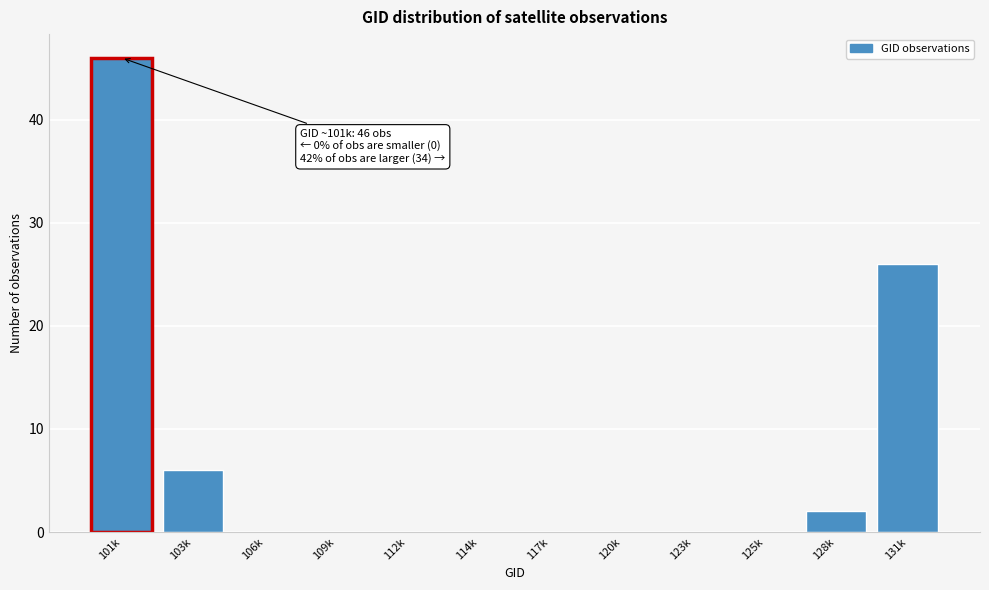

Reading left to right, extract all data points from this chart.

101k=46	103k=6	106k=0	109k=0	112k=0	114k=0	117k=0	120k=0	123k=0	125k=0	128k=2	131k=26